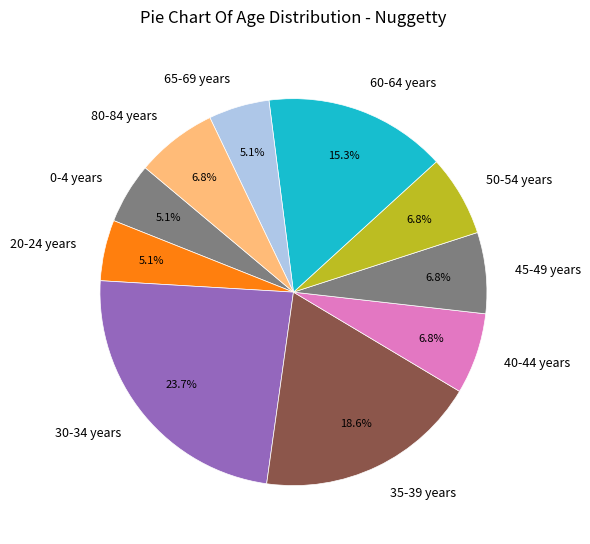

Approximately how many times larger is the value at 50-54 years compared to 30-34 years?

0.3